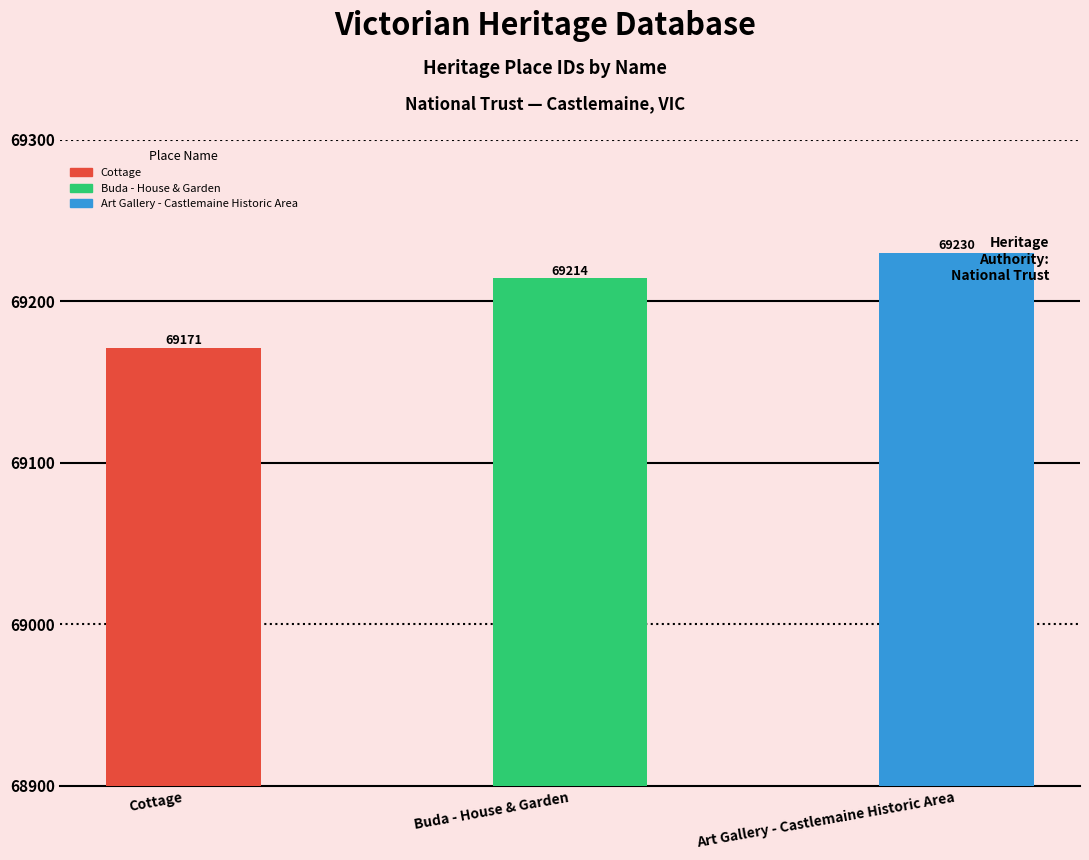

List the labels in order of value, largest first.

Art Gallery - Castlemaine Historic Area, Buda - House & Garden, Cottage